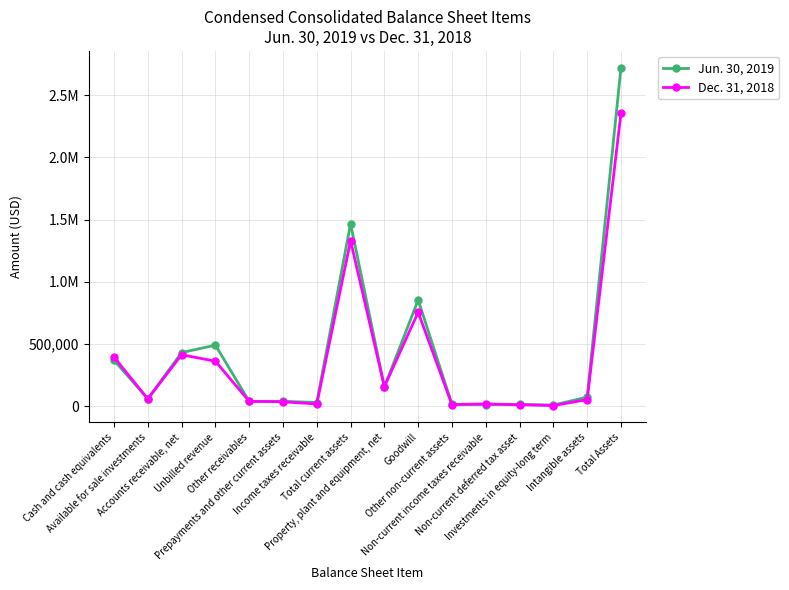

What are all the series names shown in the legend?

Jun. 30, 2019, Dec. 31, 2018